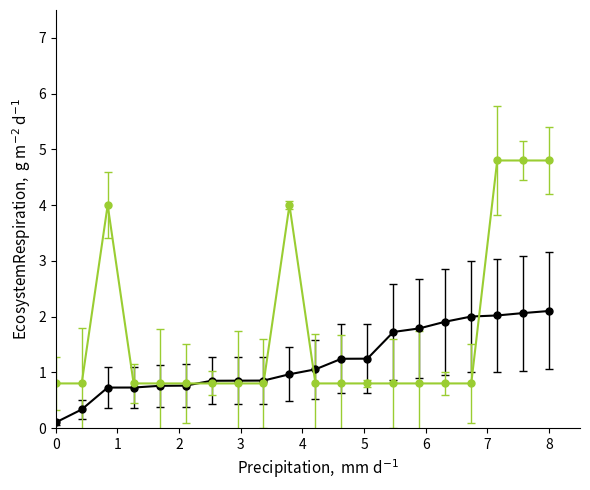

What is the greatest value displayed?

4.8